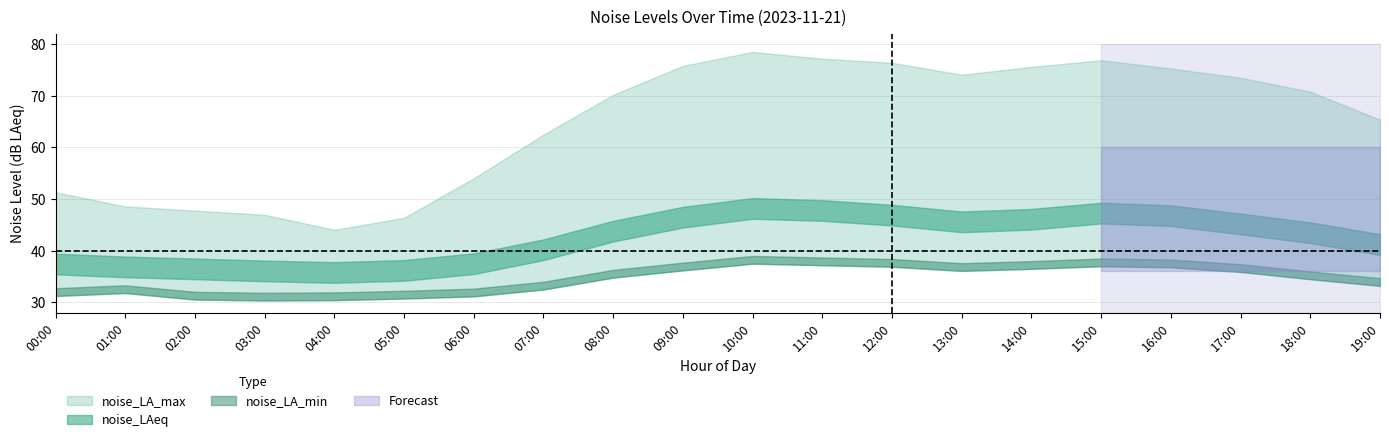

Read the noise_LAeq value at 00:00.

37.4